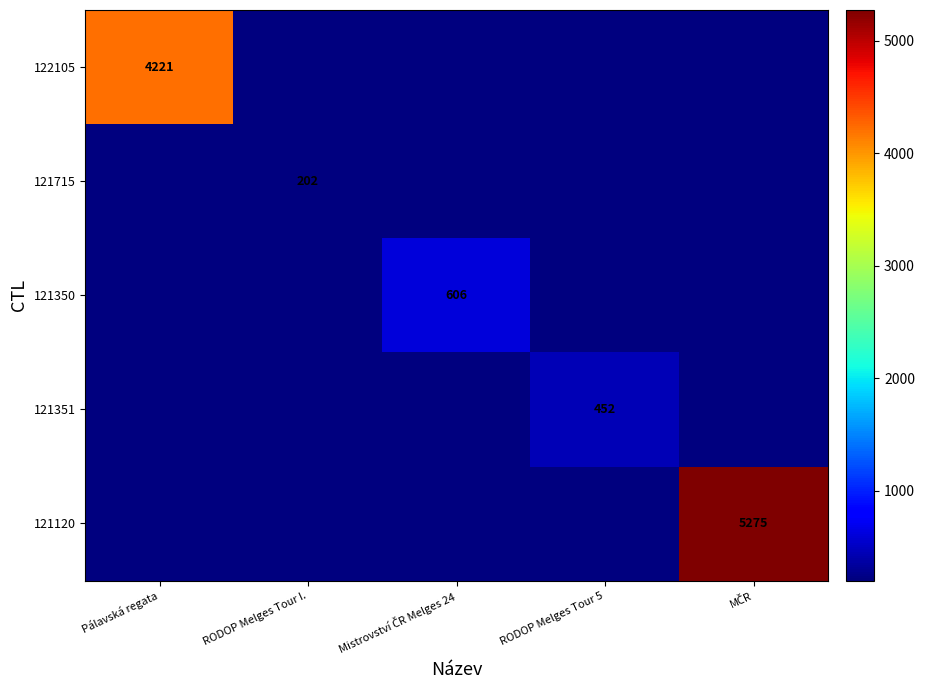

List the labels in order of 121120 value, smallest first.

Pálavská regata, RODOP Melges Tour I., Mistrovství ČR Melges 24, RODOP Melges Tour 5, MČR